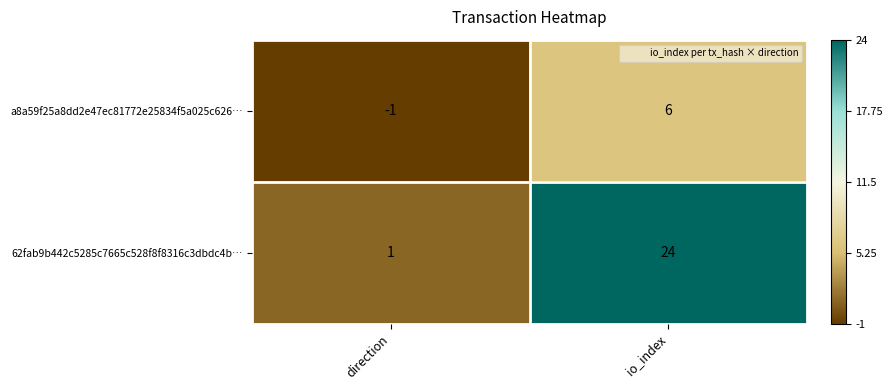

What value does the 62fab9b442c5285c7665c528f8f8316c3dbdc4b… series have at io_index, to the nearest 10?

20